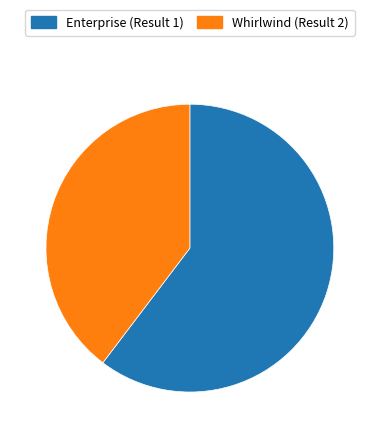

What is the majority slice?

Enterprise (Result 1)